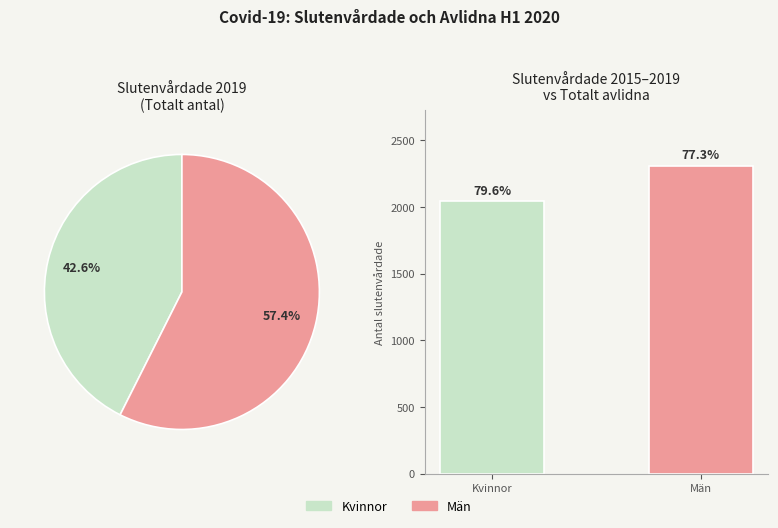

To the nearest percent, what is the combined percentage of Män and Kvinnor?

100%